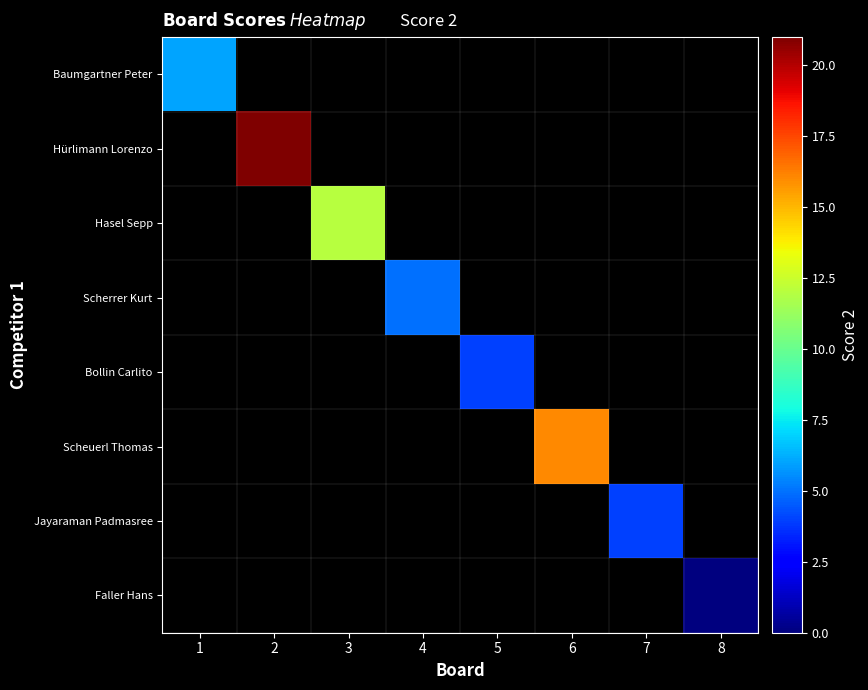

Which label corresponds to the smallest value in the chart?

8